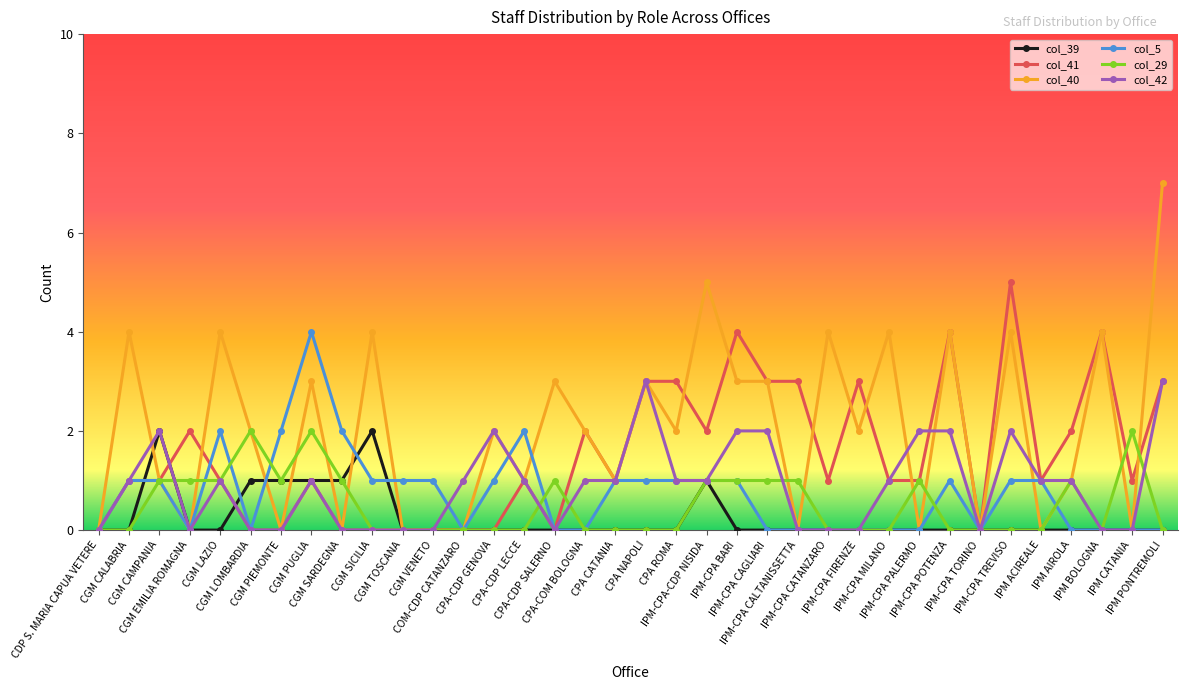

Which series has the largest total across all categories?

col_40